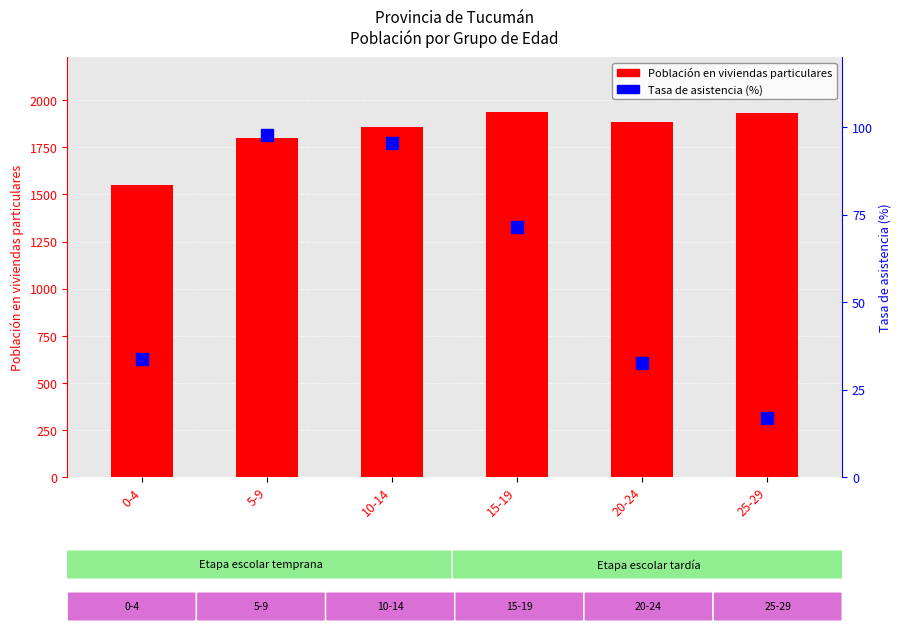

What is the total value across all series at 10-14?

1953.5